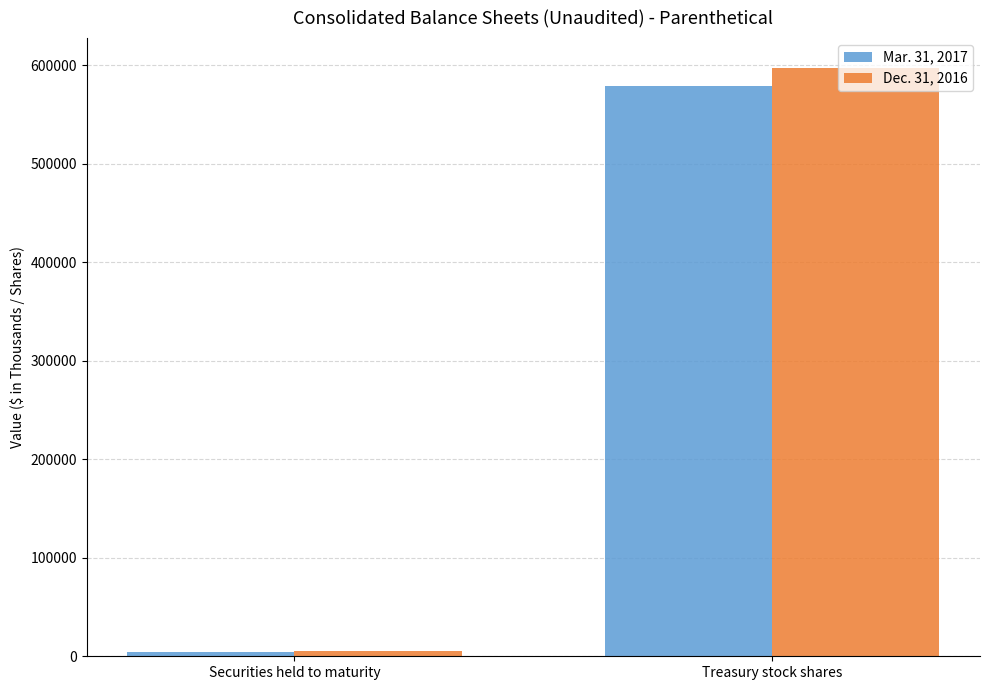

What is the label of the 1st bar from the right?

Treasury stock shares